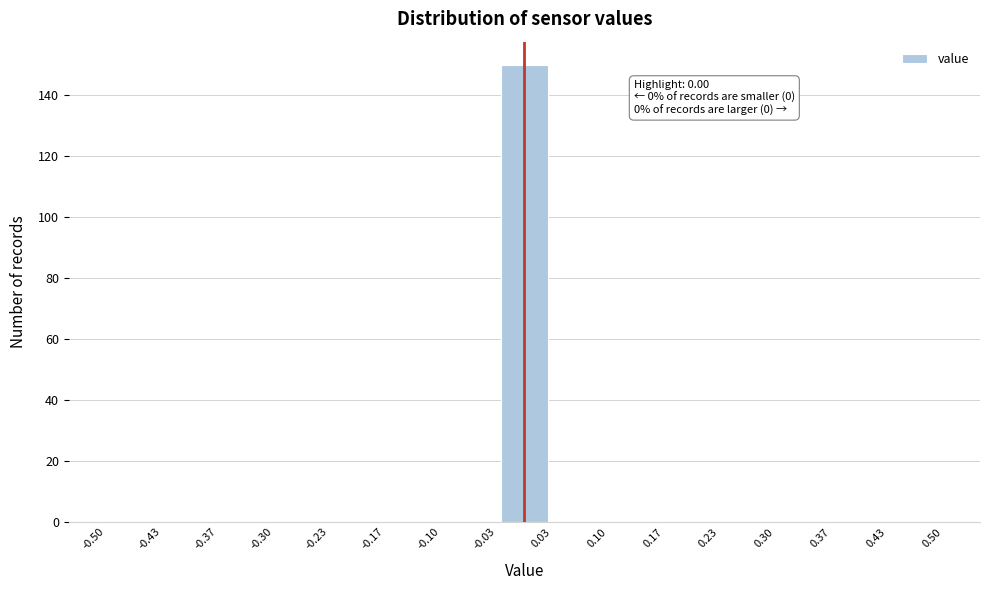

Over which range of the x-axis is the bar tallest?

-0.03 to 0.03